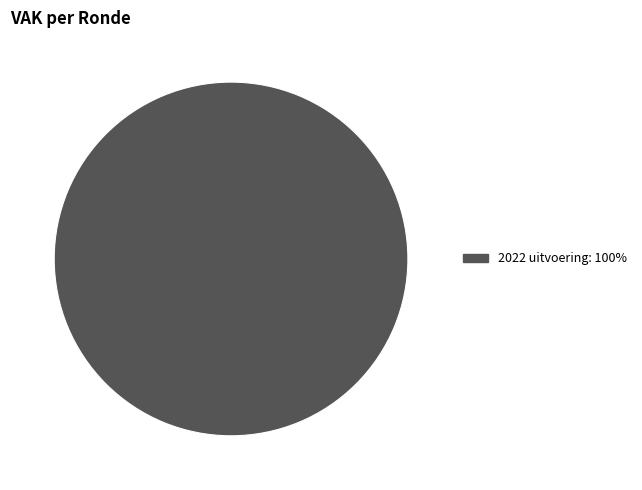

Is there a majority slice in this chart?

Yes